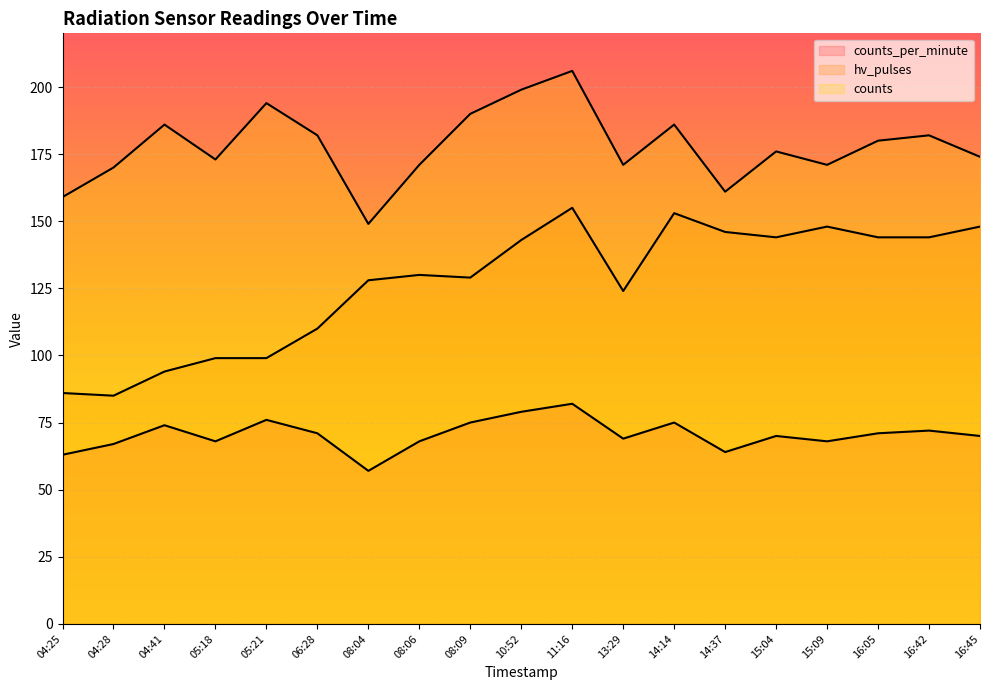

Which has a higher value, 08:06 or 04:41?

04:41